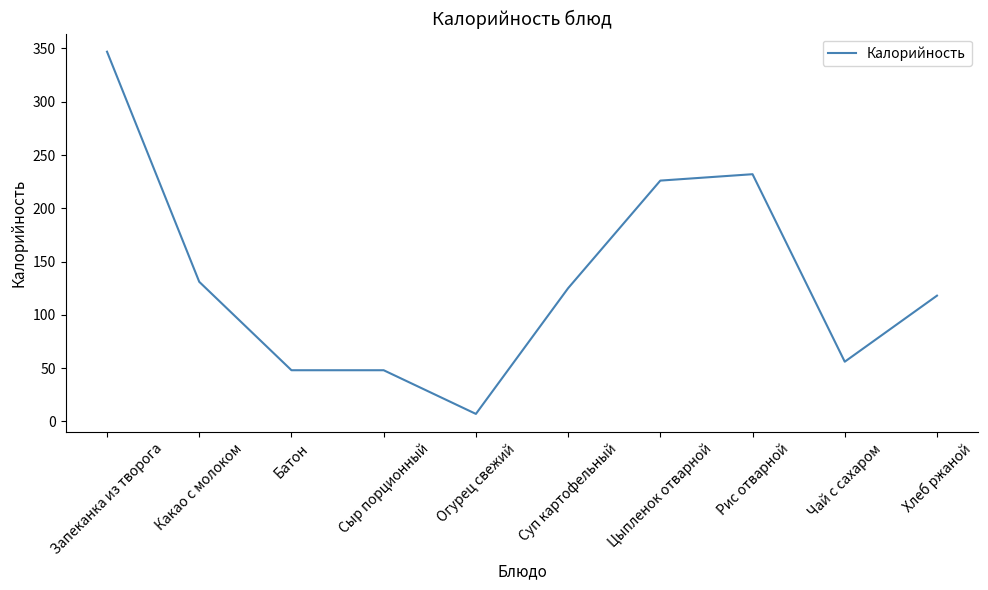

What value does the data have at Хлеб ржаной?

118